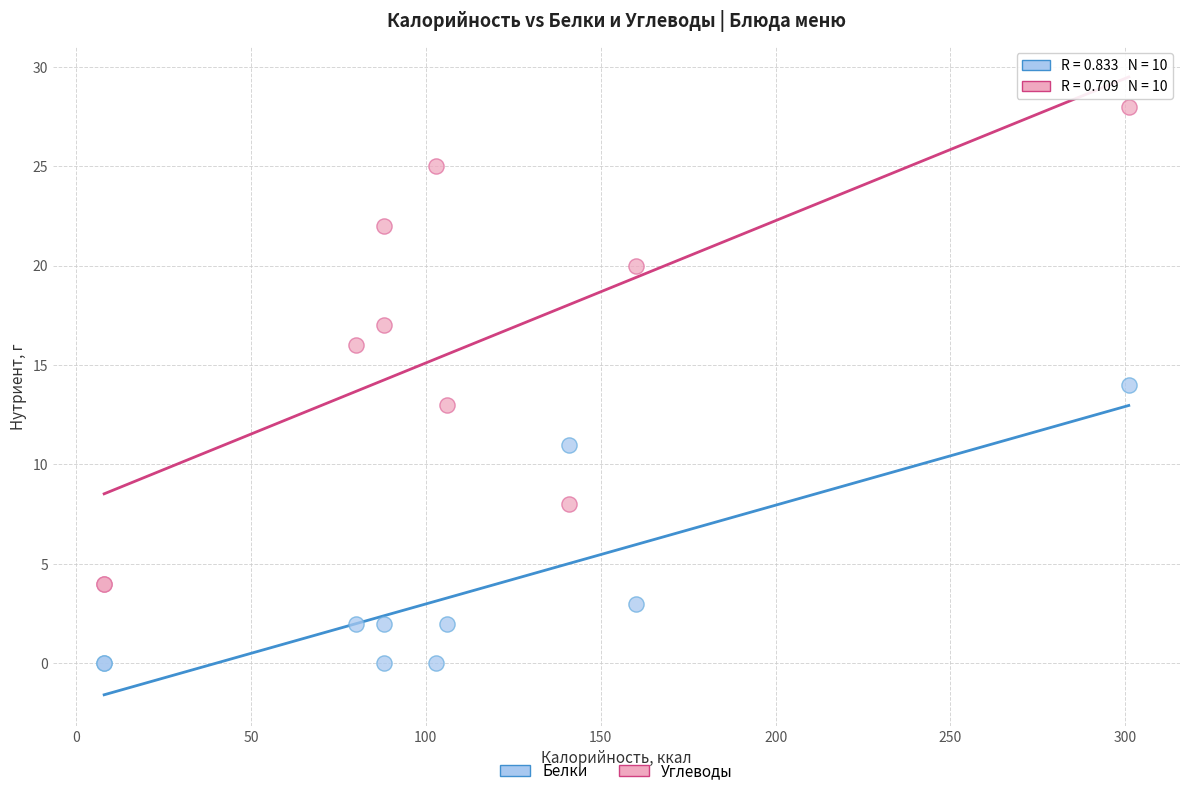

Which series reaches the maximum Y coordinate?

Углеводы